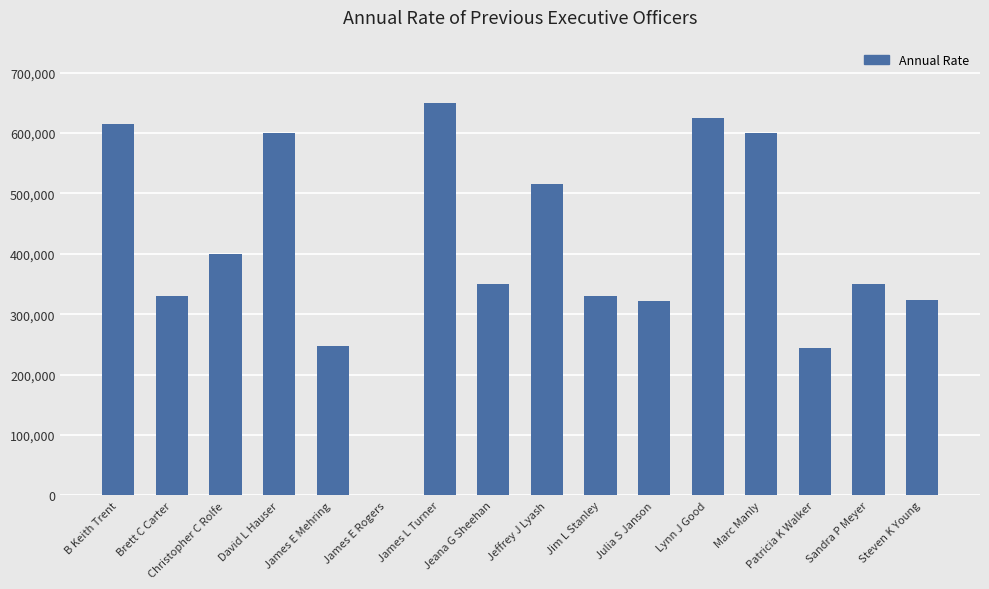

What is the approximate value at Jeffrey J Lyash?

515000.0